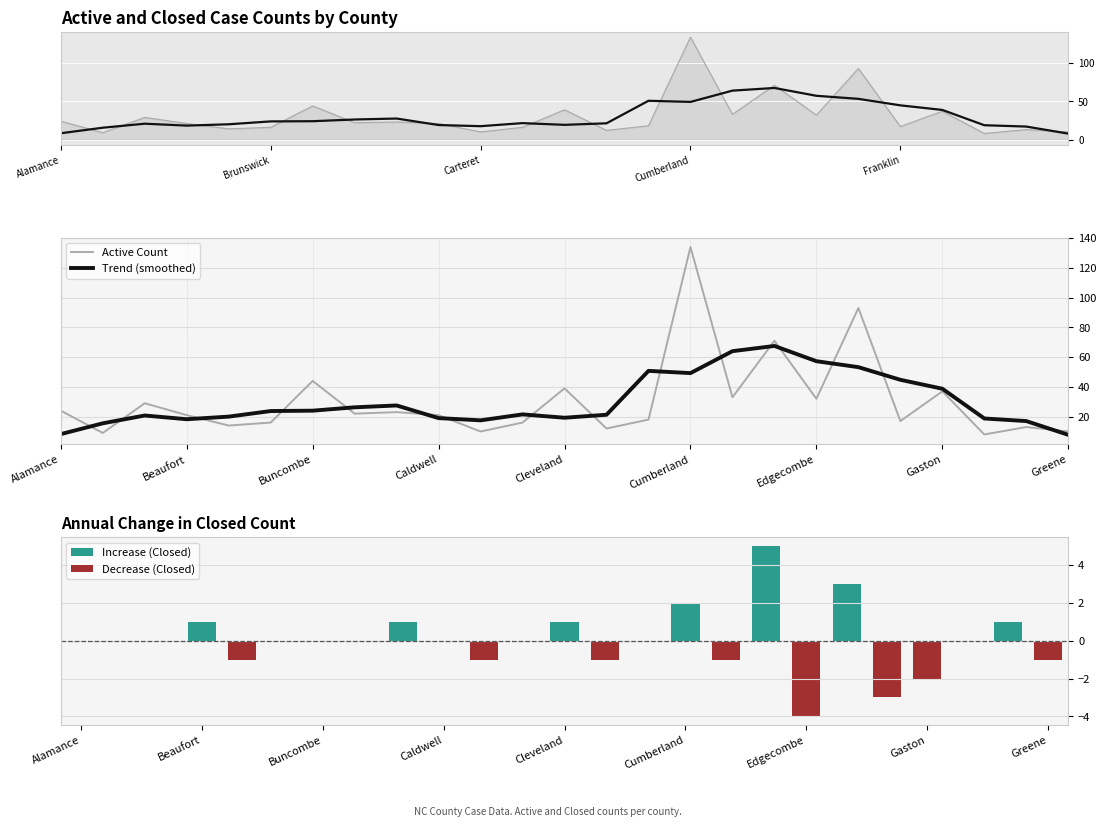

What is the sum of the values at Cleveland and Catawba?

55